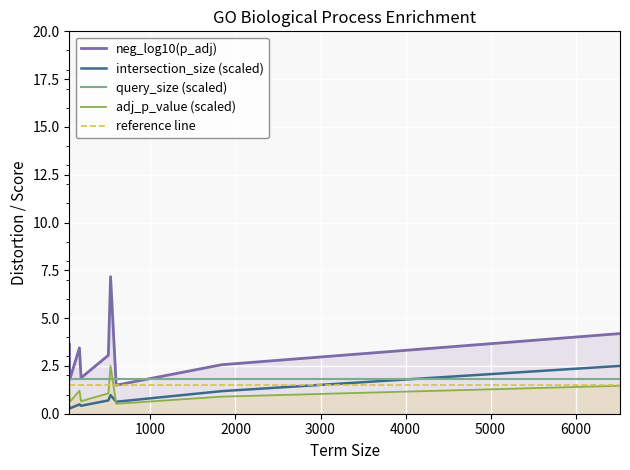

How many lines are shown in the chart?

5